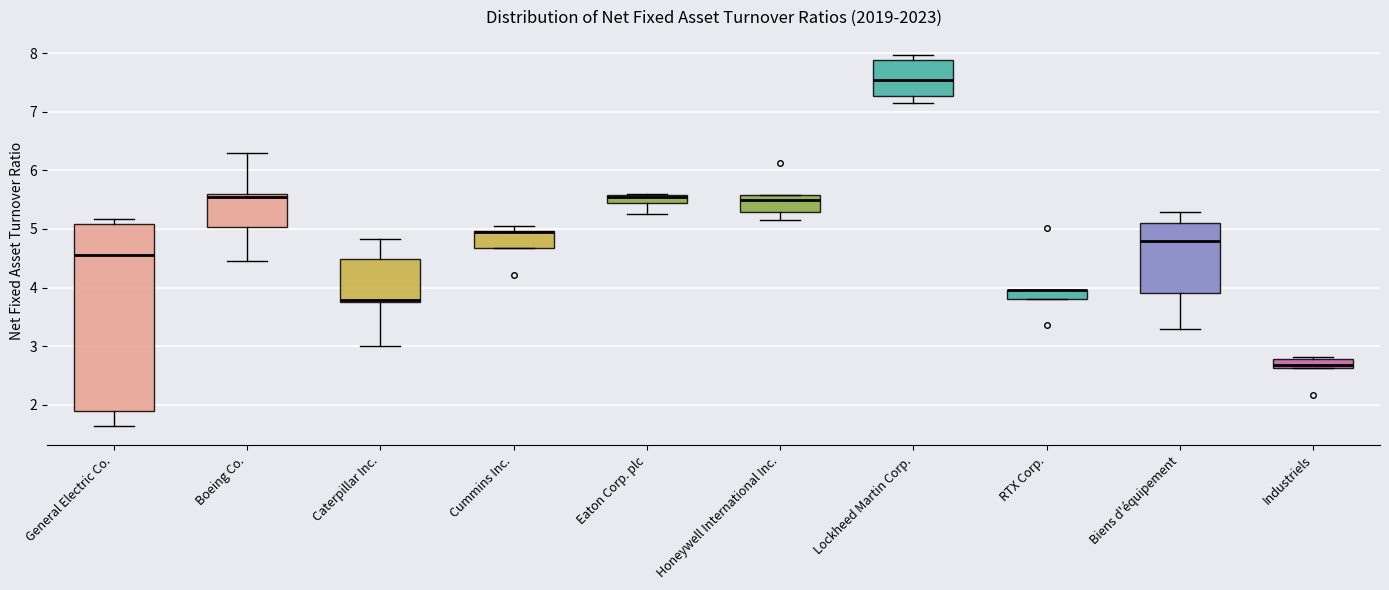

Where is the upper edge of the box for Industriels on the y-axis? The values are not printed on the chart, so give them approximately, as read against the axis.

2.8